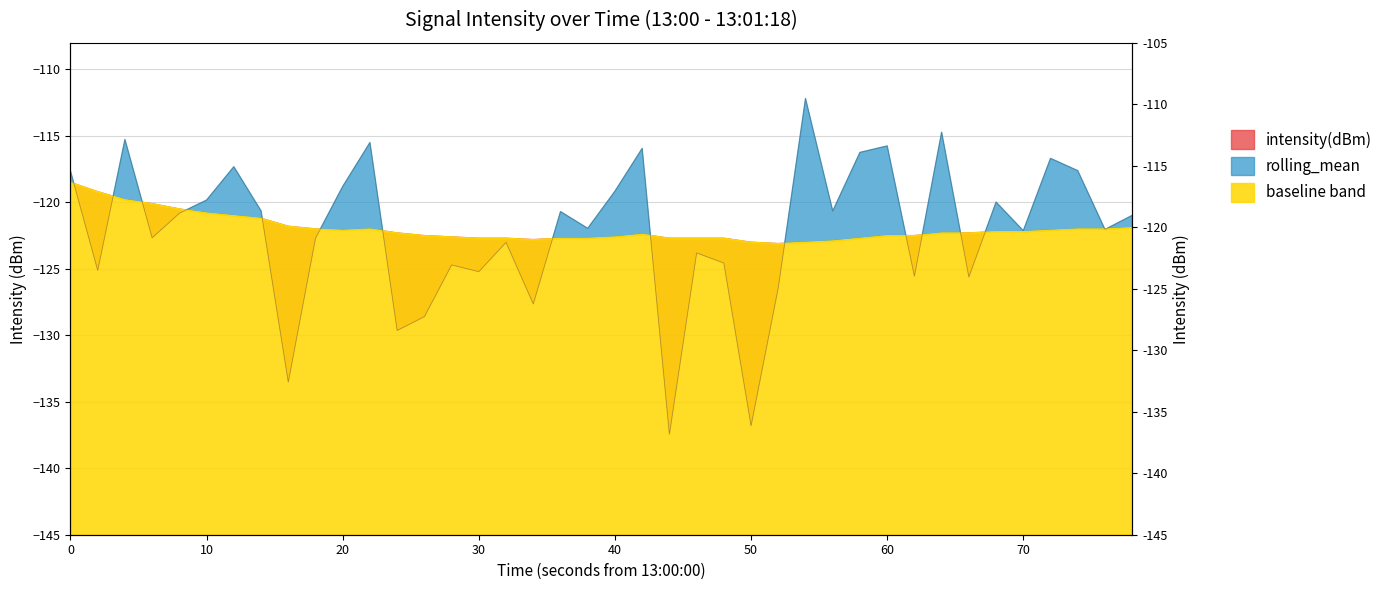

How many values in the rolling_mean series are below -122?

26